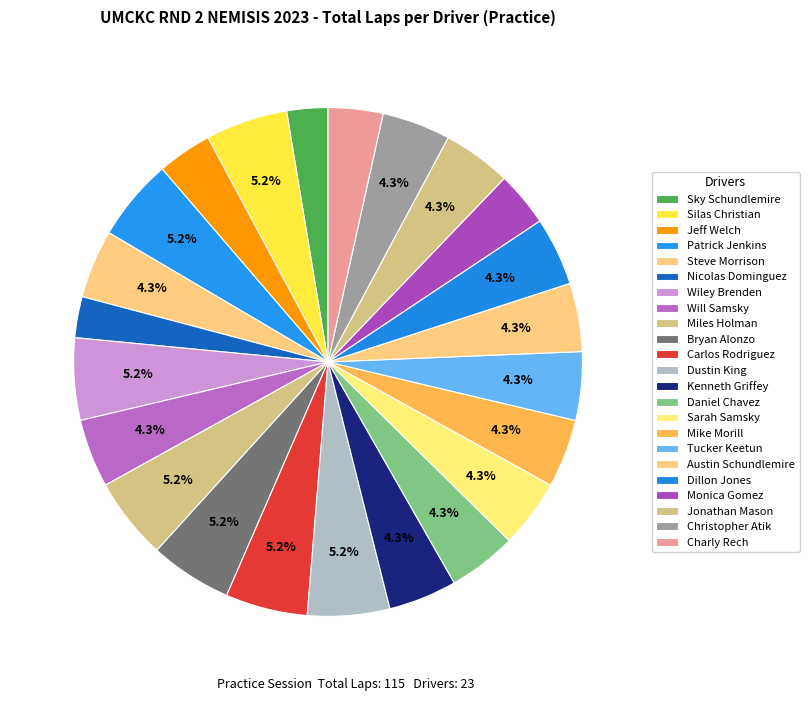

To the nearest percent, what is the difference between the Miles Holman and Steve Morrison slice percentages?

1%